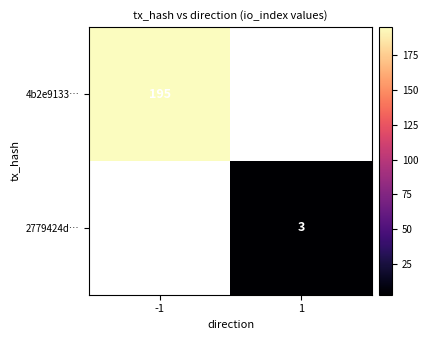

True or false: 4b2e9133… has a value of 195 at -1.

True